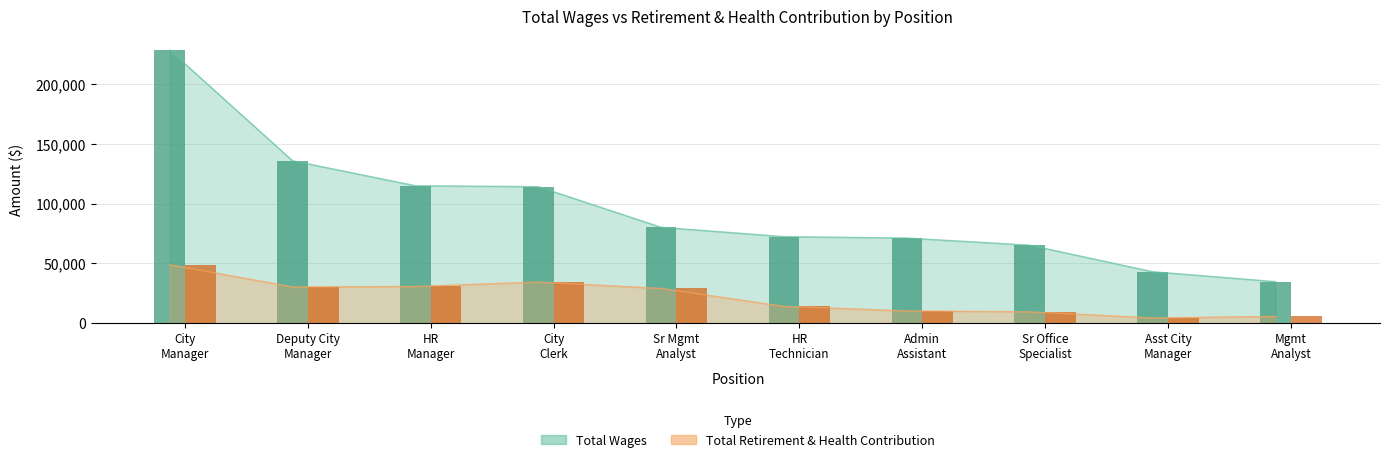

What value does the Total Wages series have at Sr Mgmt Analyst?

80185